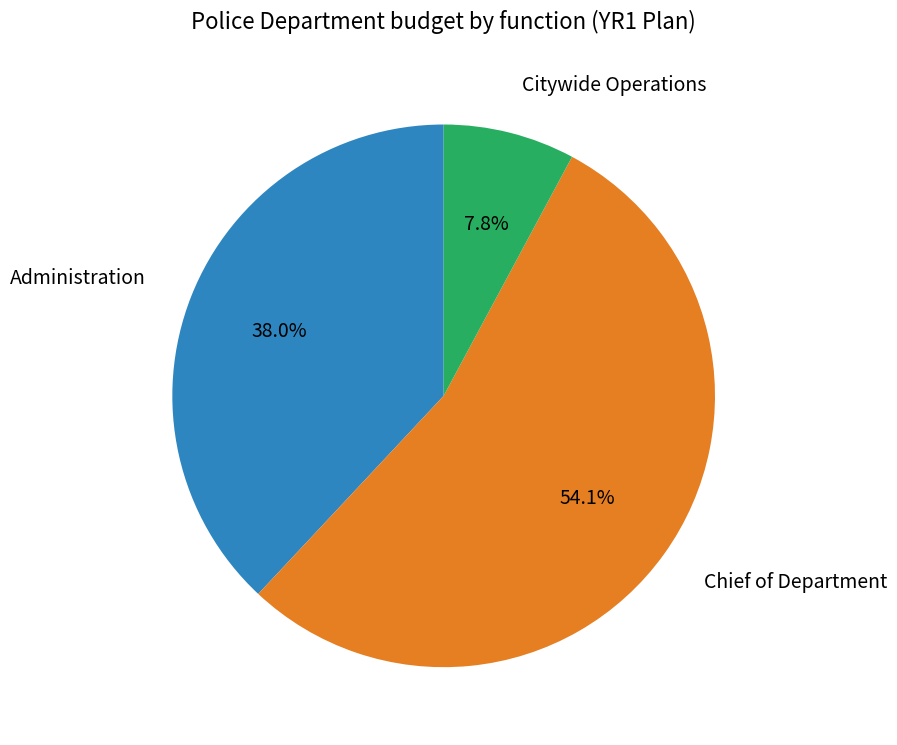

Is there a majority slice in this chart?

Yes